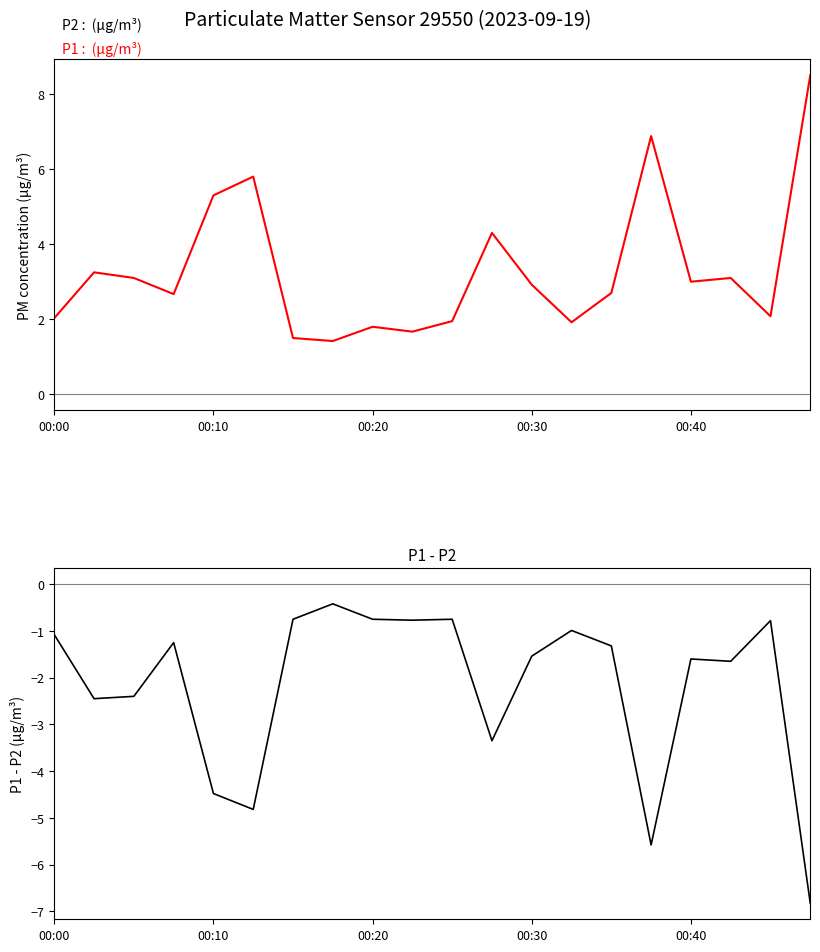

True or false: P1 - P2 has more than 2 points higher than both neighbors.

True